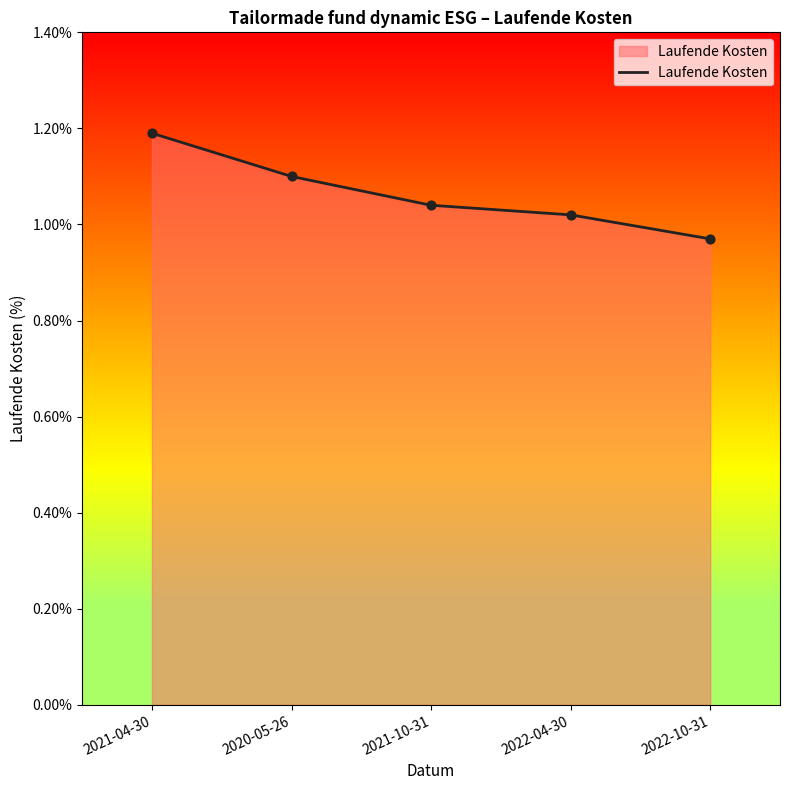

What is the ratio of the value at 2020-05-26 to the value at 2022-04-30?

1.1